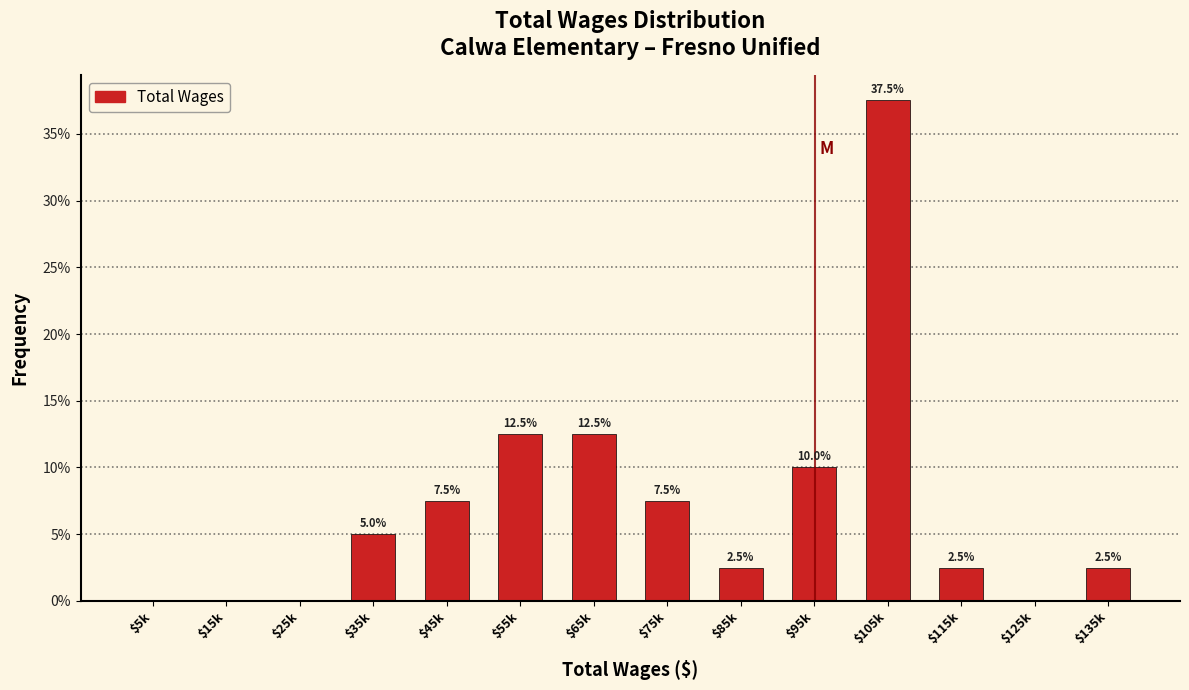

The value at $85k is 4.3. True or false?

False